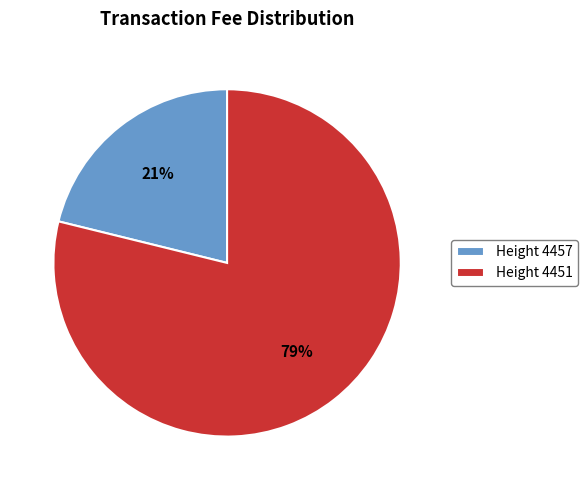

What is the smallest slice in the pie chart?

Height 4457